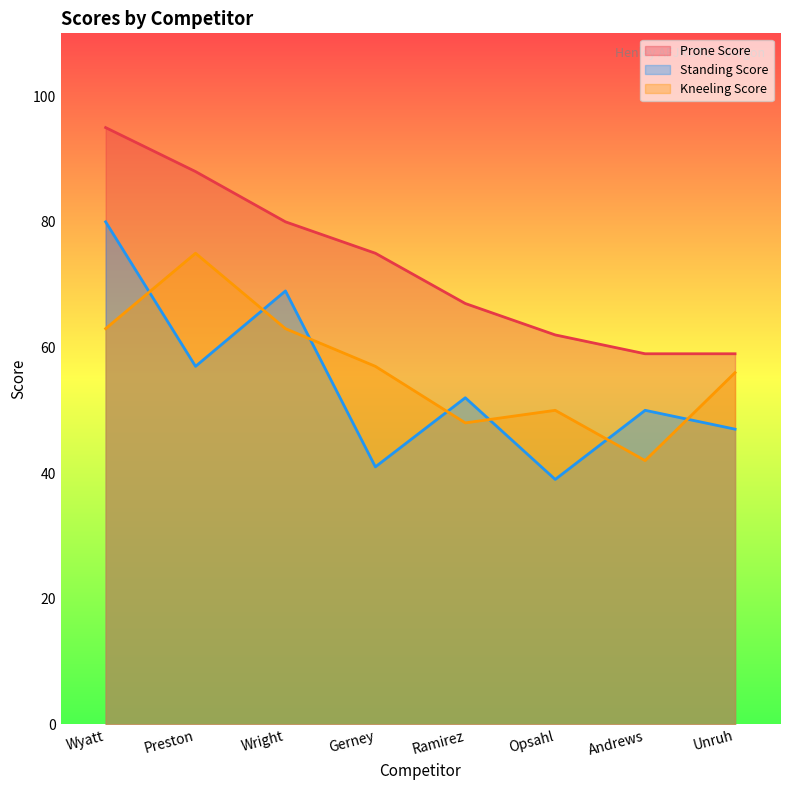

Which series has the largest range (max minus min)?

Standing Score